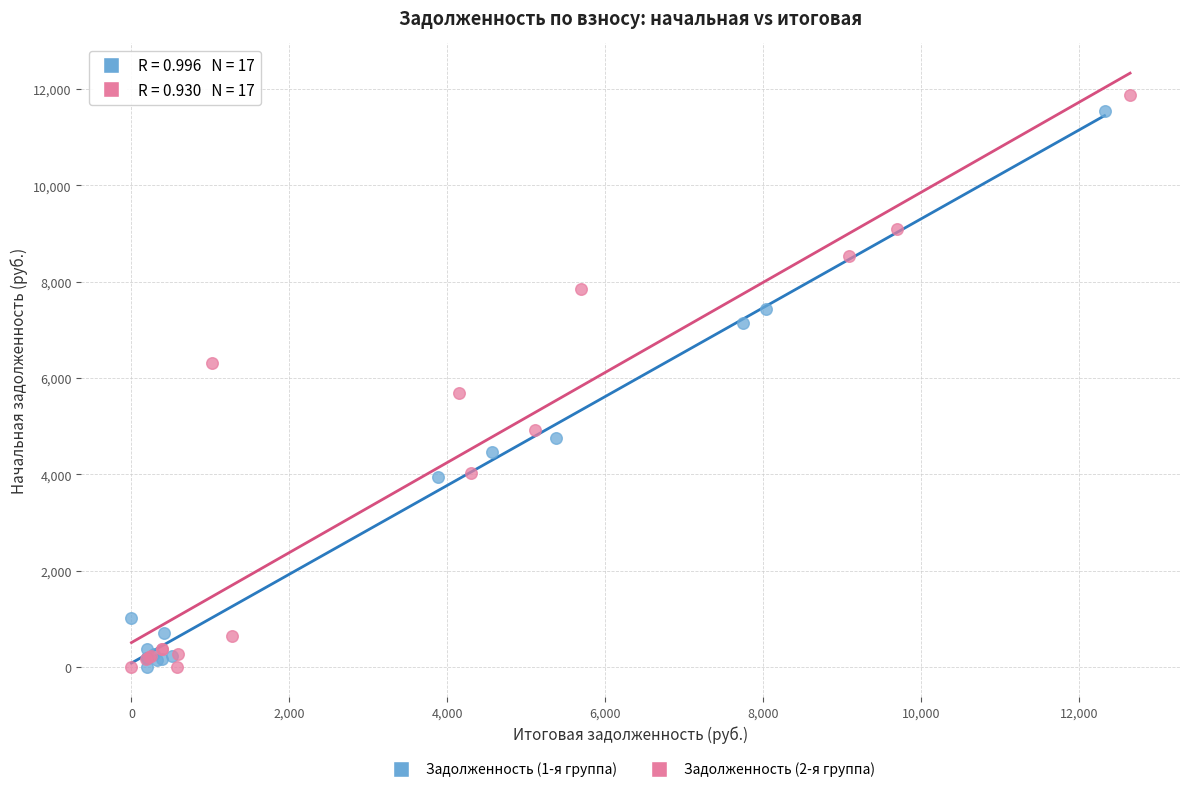

Which series reaches the maximum Y coordinate?

Задолженность (2-я группа)